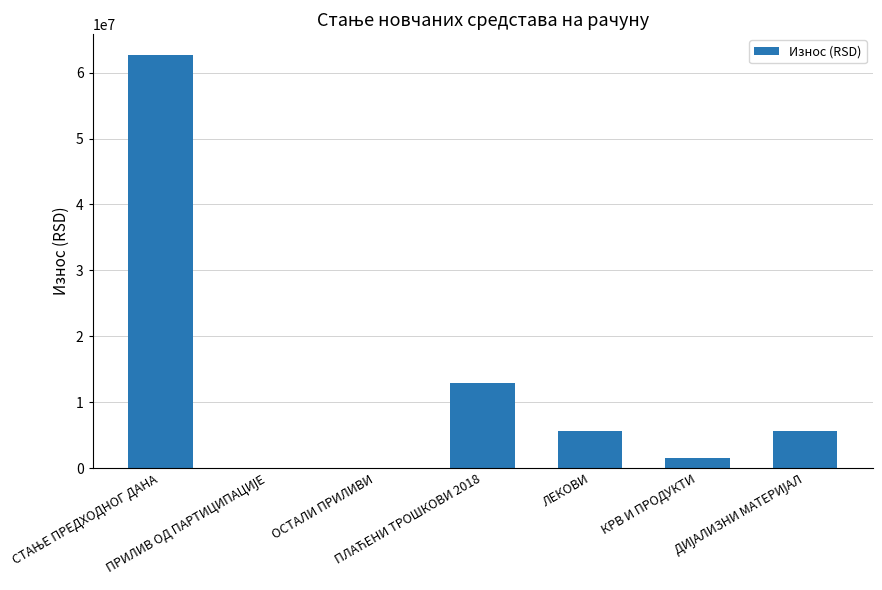

What is the sum of all values?

88463052.5